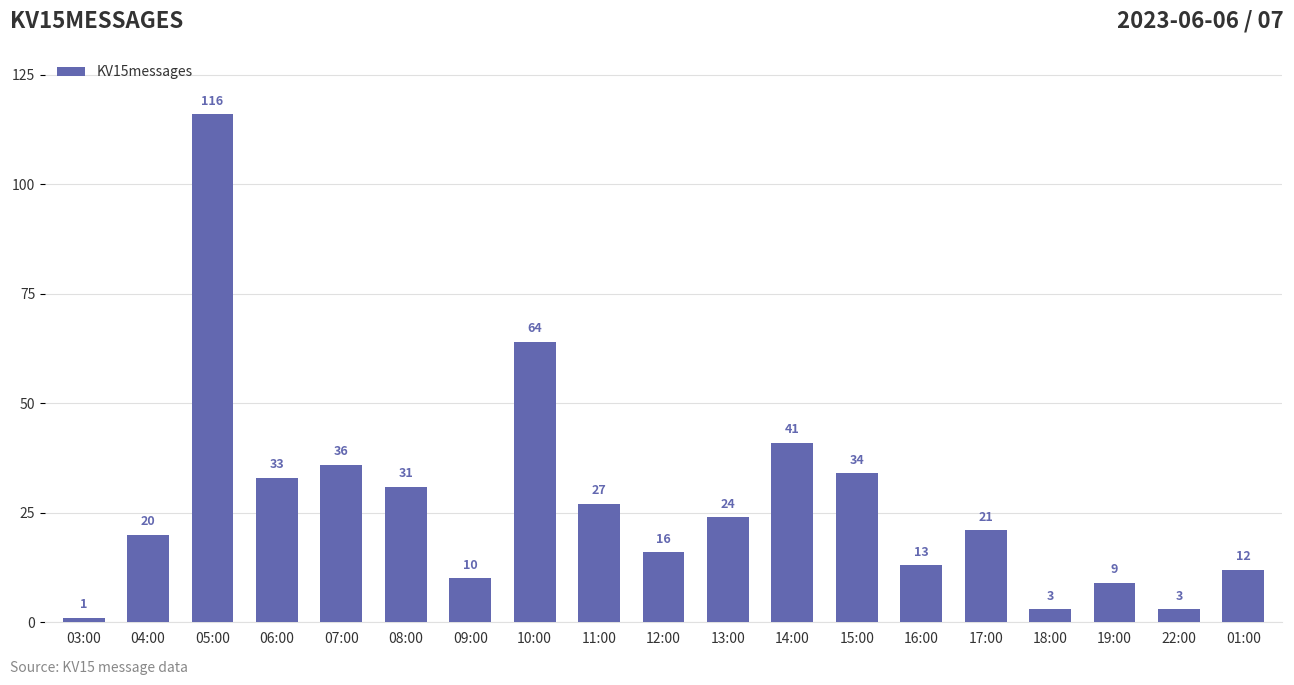

What is the difference between the second highest and second lowest values?

61